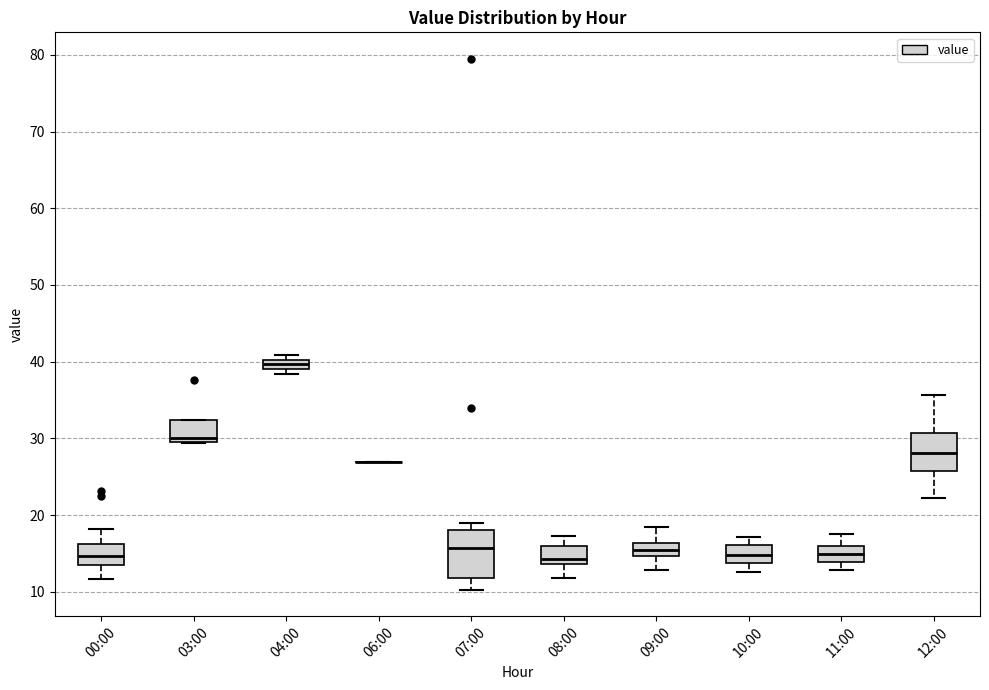

Which box is the tallest, from its lower edge to its upper edge?

07:00